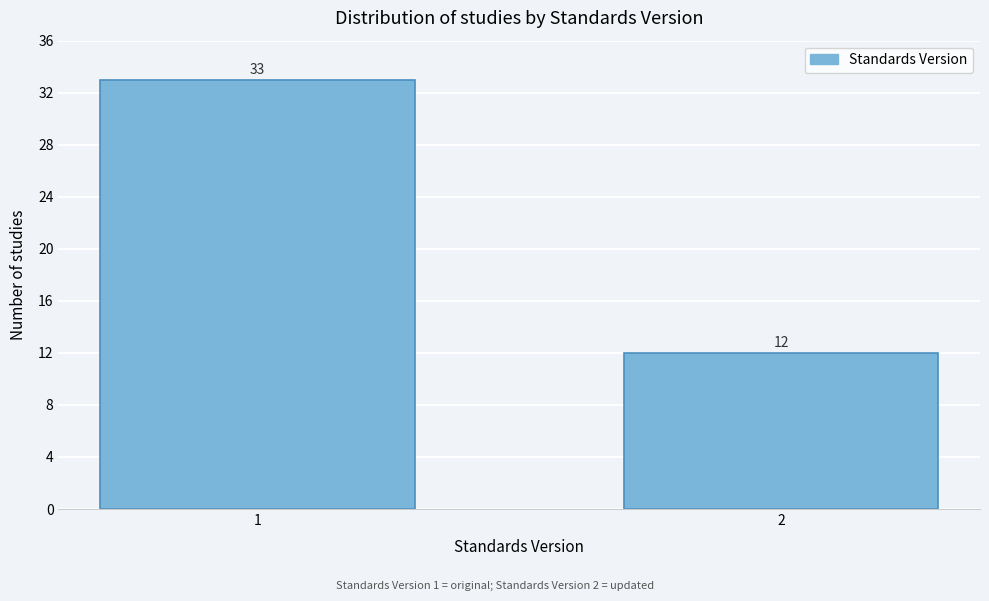

Reading left to right, extract all data points from this chart.

1=33	2=12